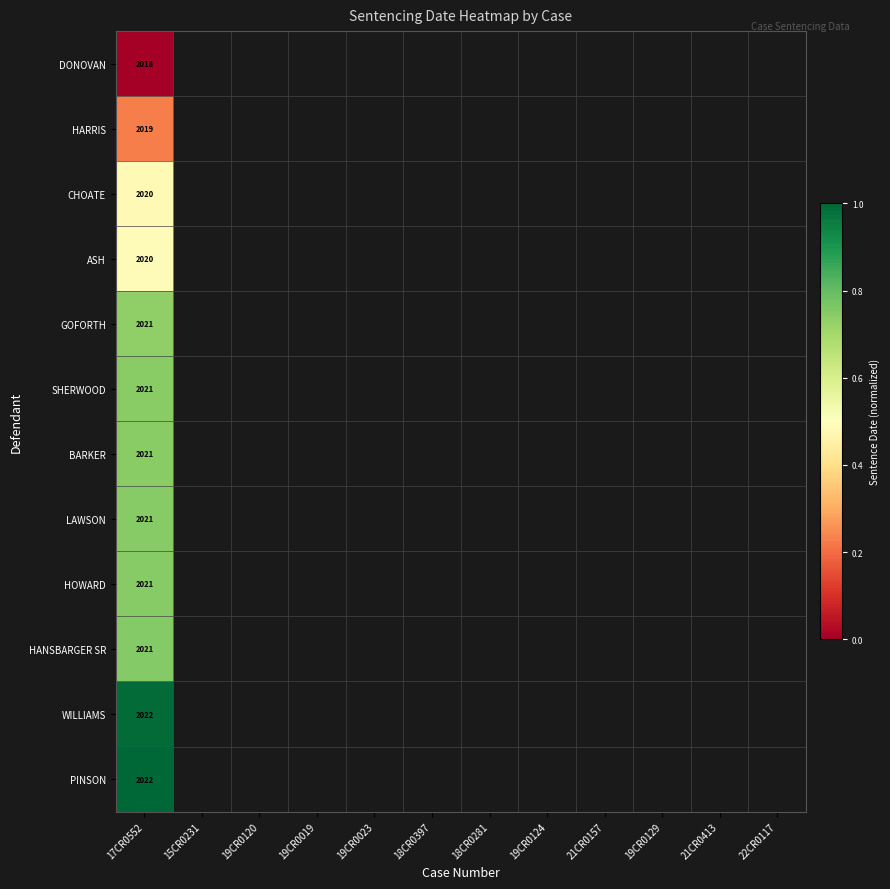

Rank the categories by BARKER value from highest to lowest.

17CR0552, 15CR0231, 19CR0120, 19CR0019, 19CR0023, 18CR0397, 18CR0281, 19CR0124, 21CR0157, 19CR0129, 21CR0413, 22CR0117